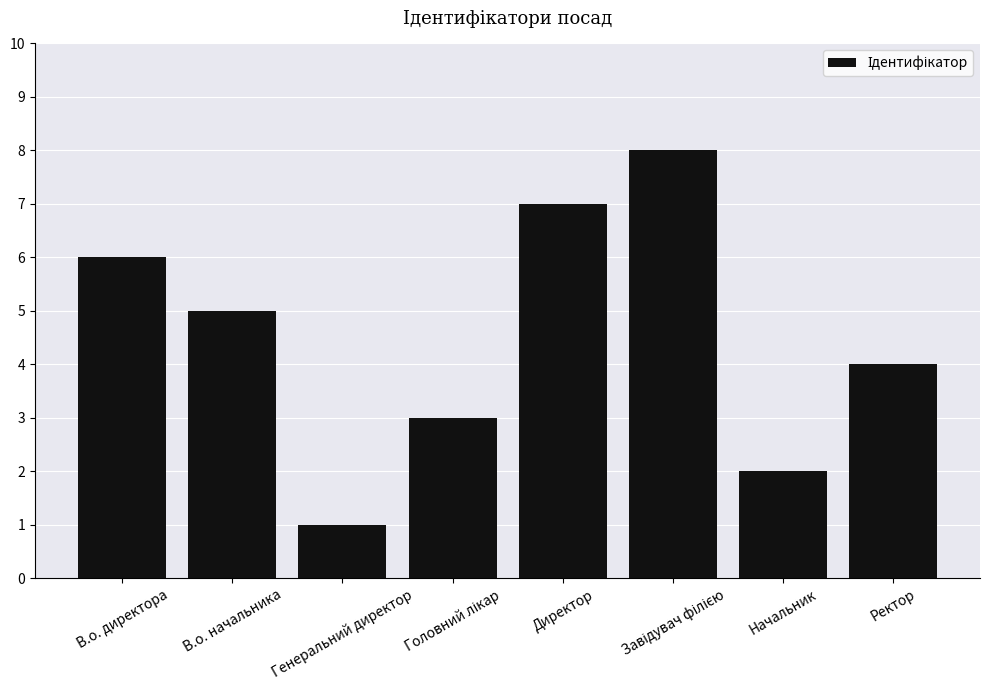

What is the maximum value shown in the chart?

8